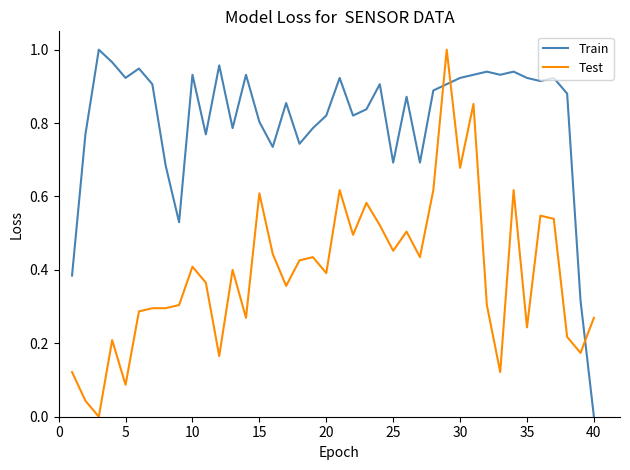

Which series has the largest total across all categories?

Train